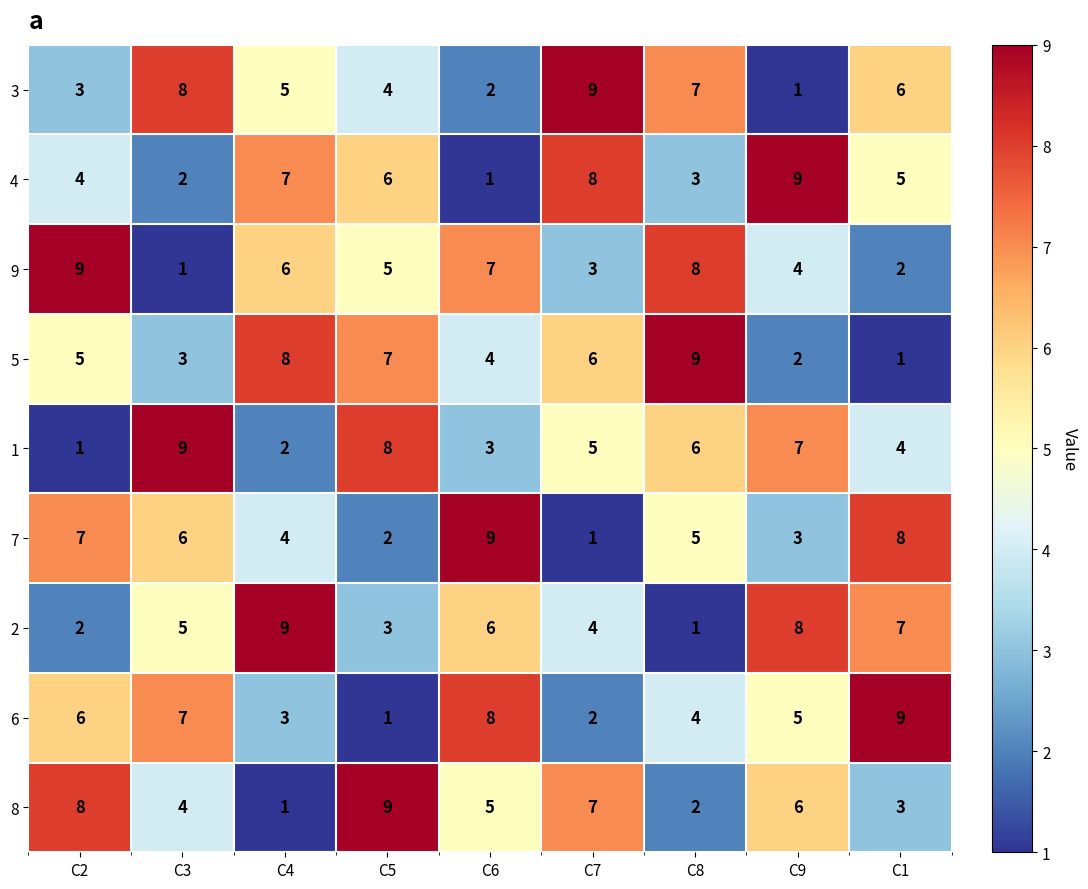

Which category has the lowest value in the 6 series?

C5